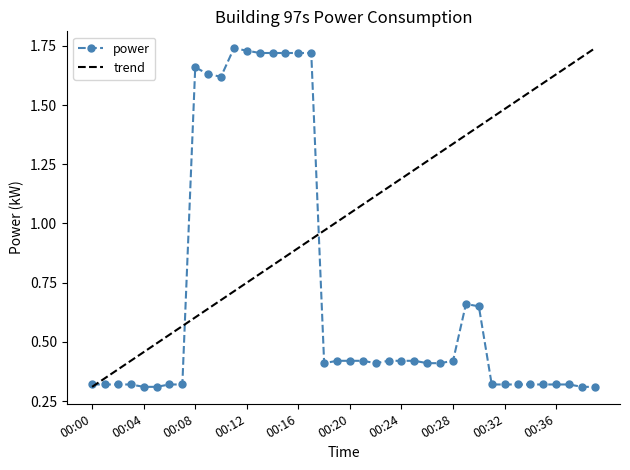

Count the power values in the range 0 to 1.

30